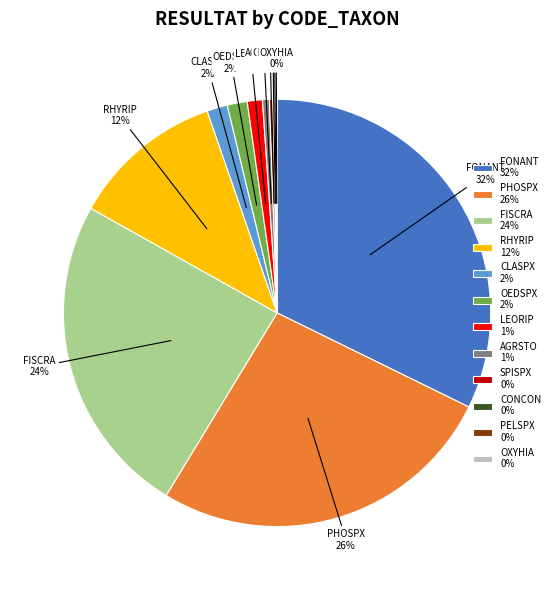

What is the largest slice in the pie chart?

FONANT 32%